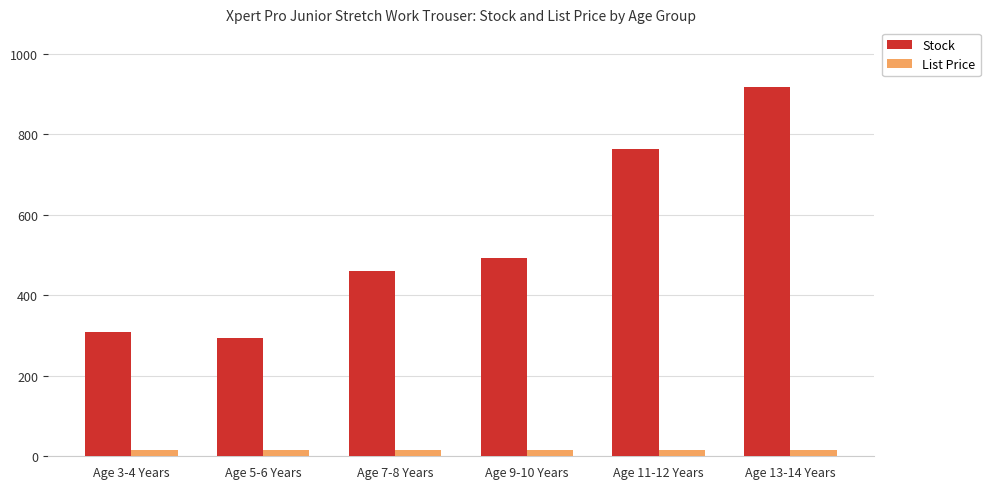

What is the total value across all series at Age 13-14 Years?

934.0